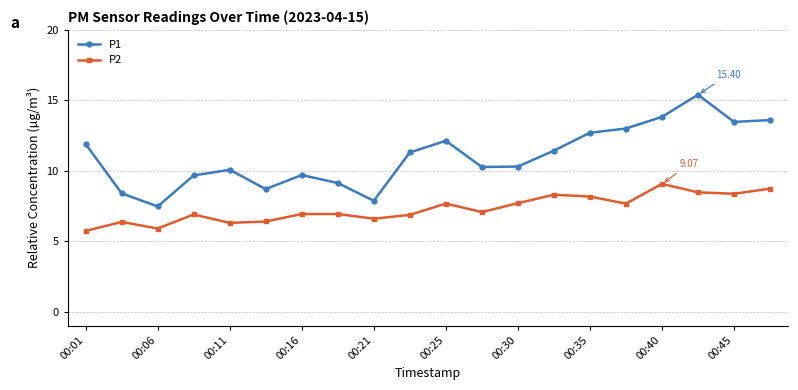

True or false: P2 and P1 cross at least once.

False